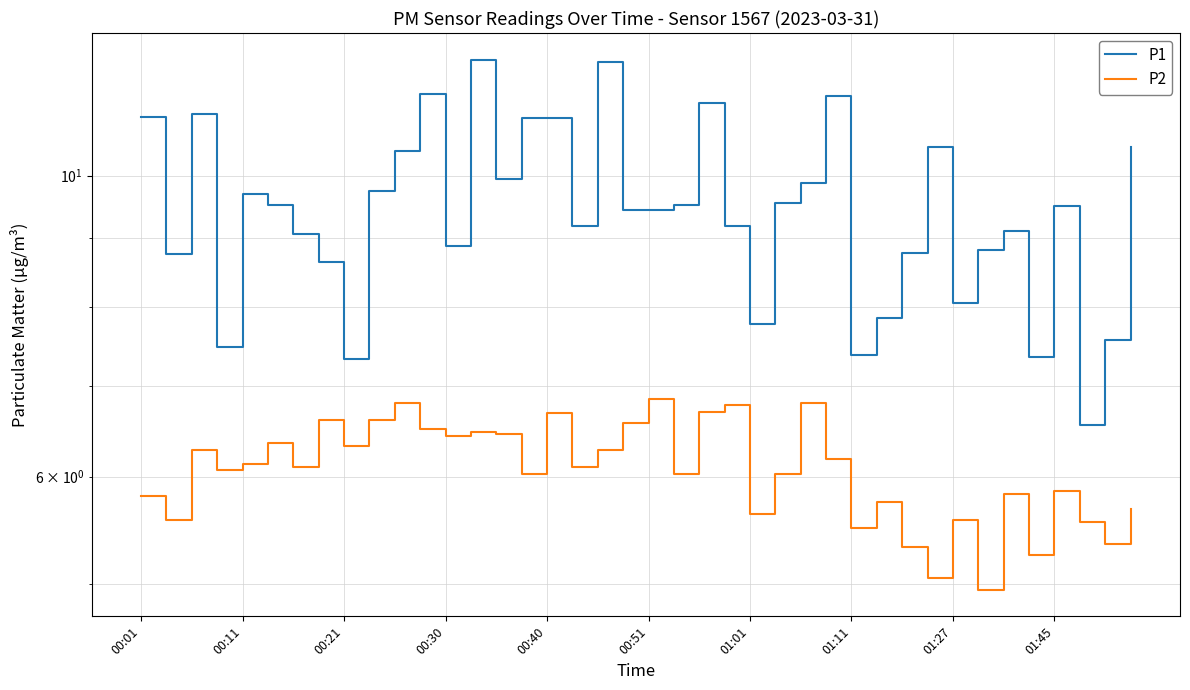

True or false: P2 and P1 intersect in this chart.

False